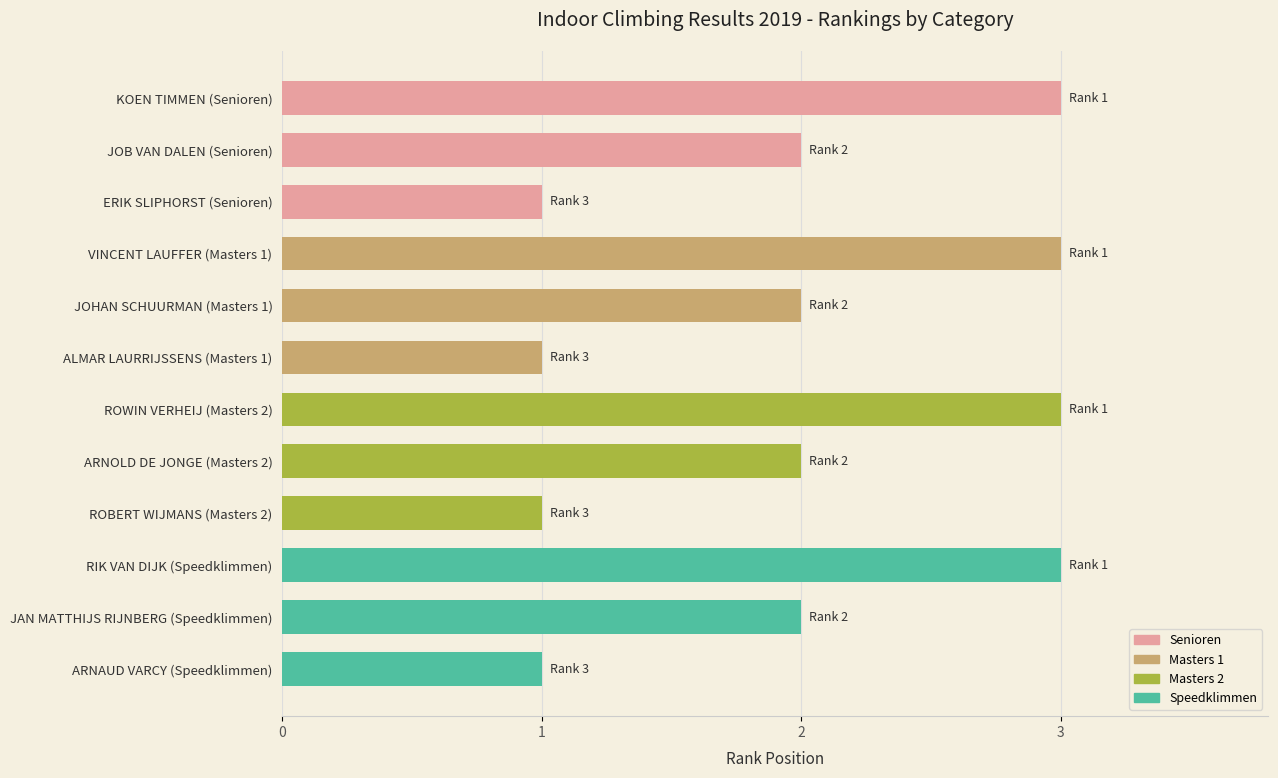

What is the label of the 8th bar from the top?

ARNOLD DE JONGE (Masters 2)